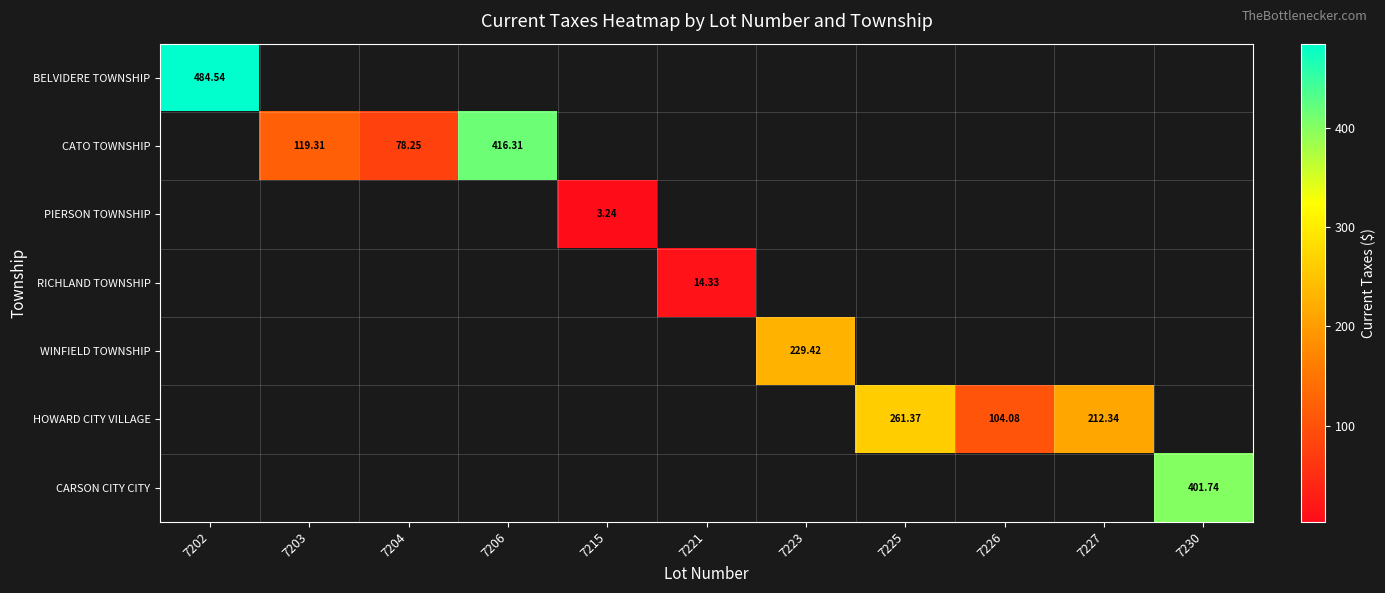

At how many categories does at least one series exceed 391?

3